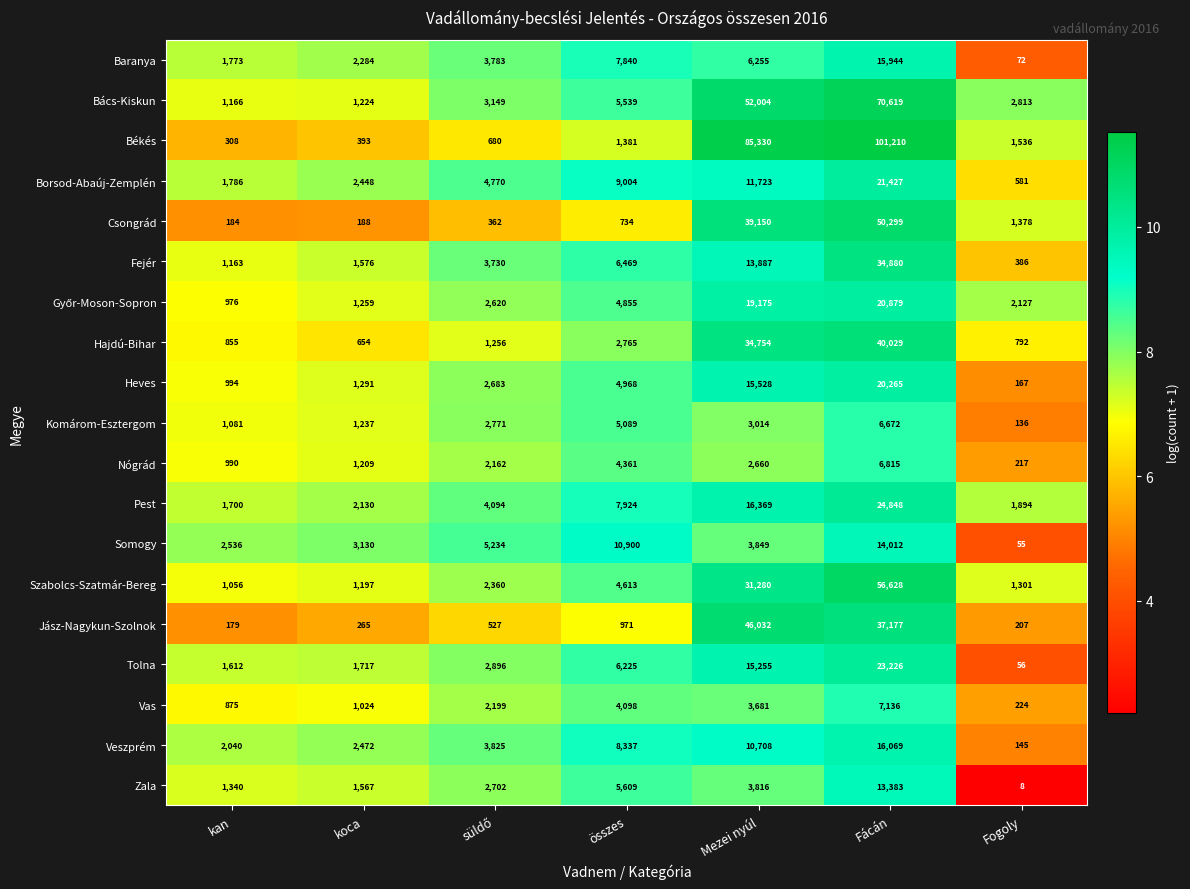

Which label corresponds to the smallest value in the chart?

Fogoly